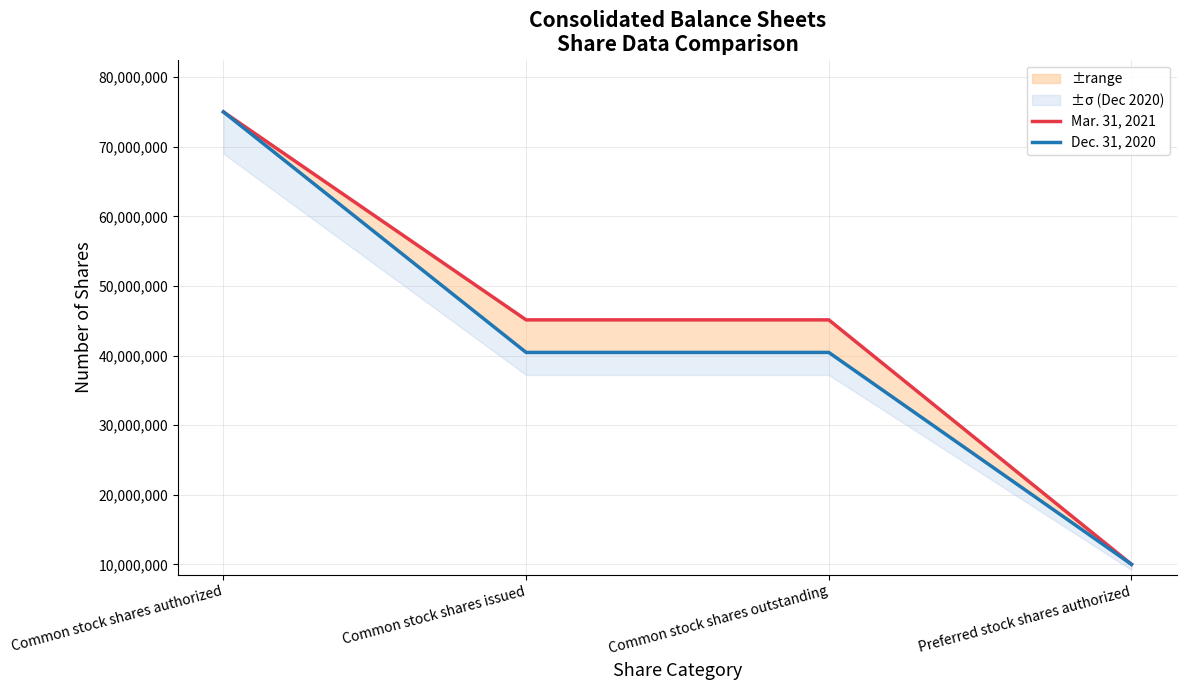

What is the minimum value for Dec. 31, 2020?

10000000